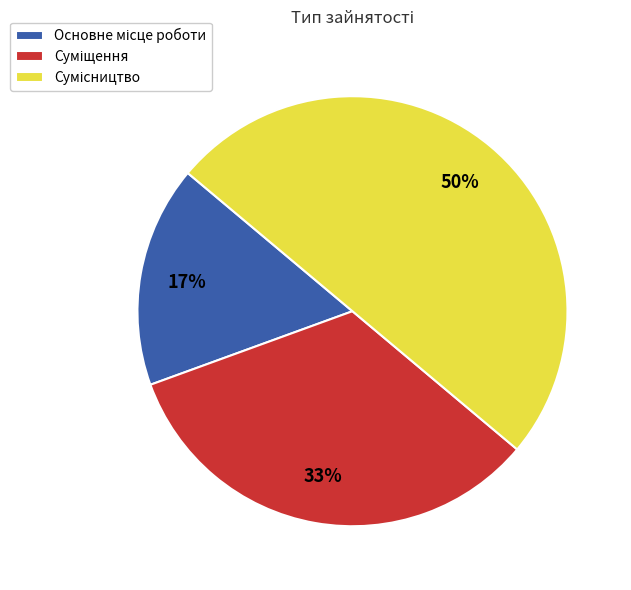

To the nearest percent, what is the average slice percentage?

33%